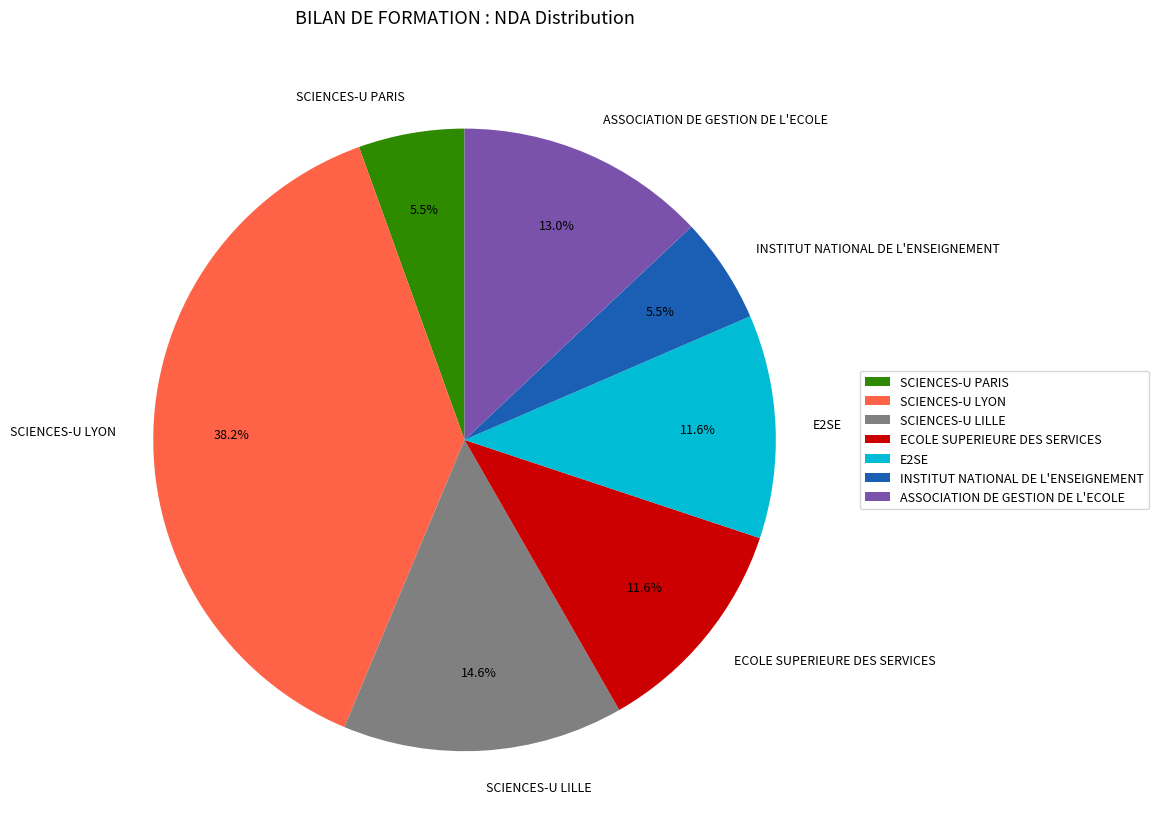

Between SCIENCES-U PARIS and SCIENCES-U LILLE, which is larger?

SCIENCES-U LILLE